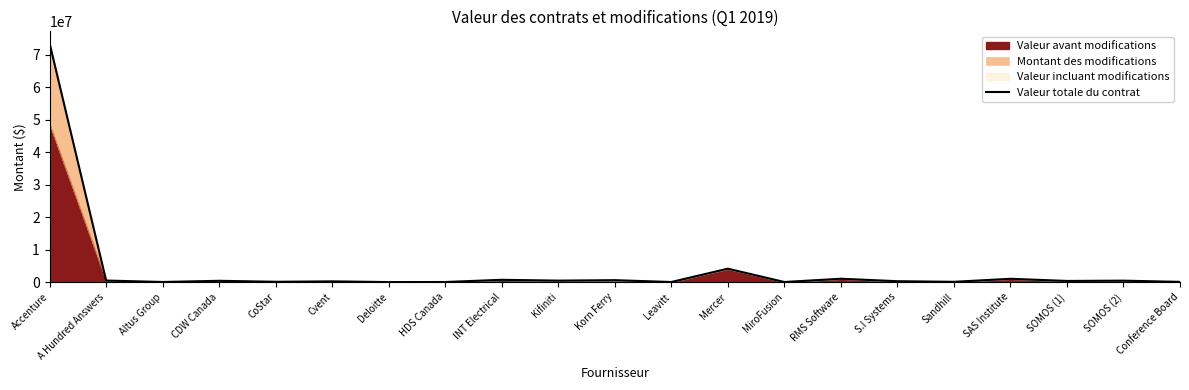

Where is the data nearest to the value 36812712?

Mercer